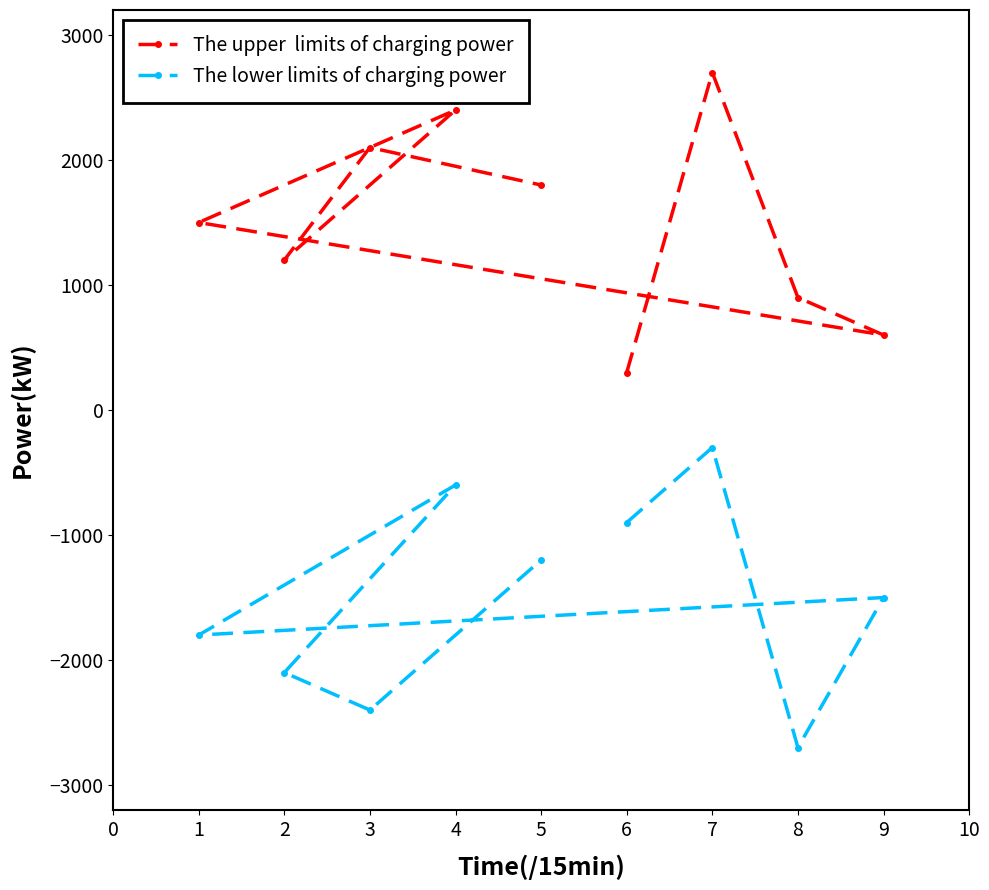

How many data points in The lower limits of charging power are less than -1500?

4